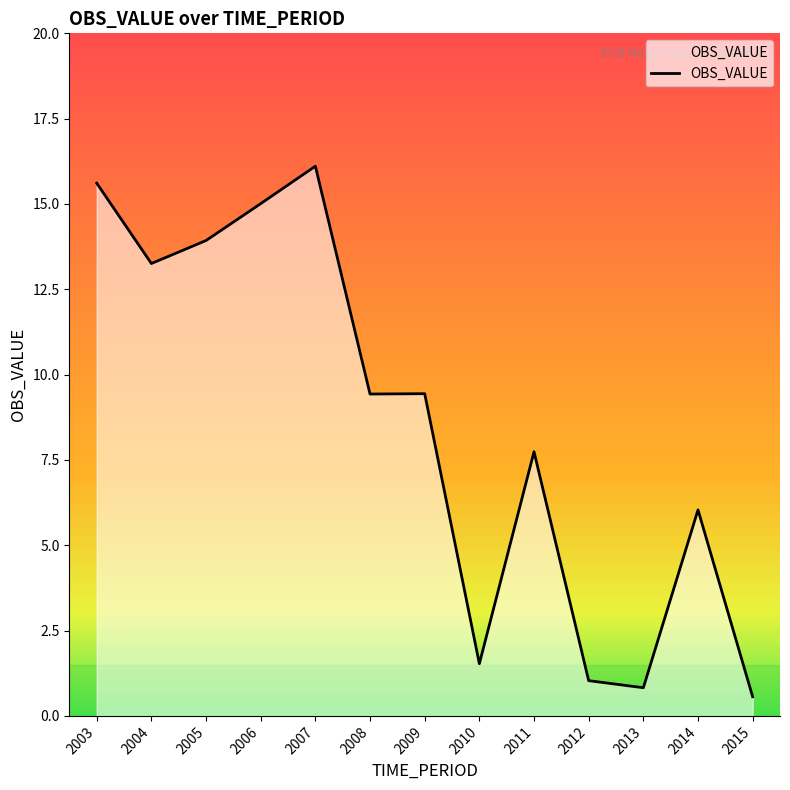

Count the number of categories in the chart.

13